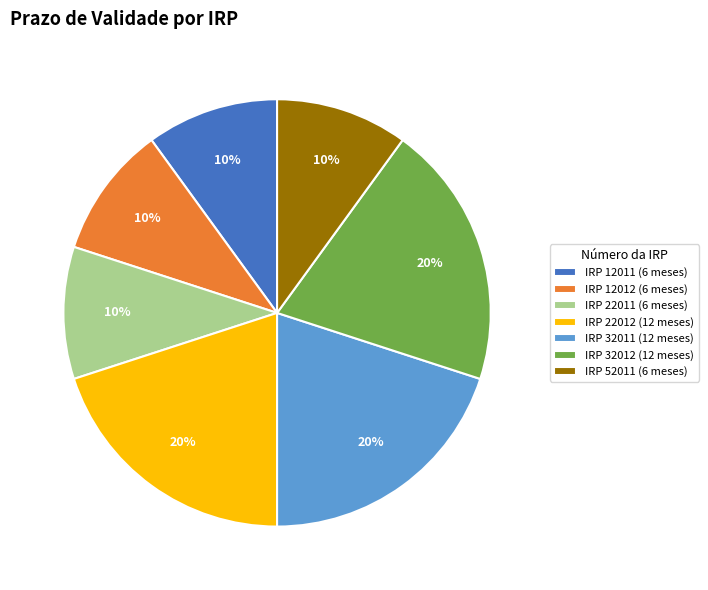

Which has a higher value, IRP 12011 (6 meses) or IRP 32011 (12 meses)?

IRP 32011 (12 meses)